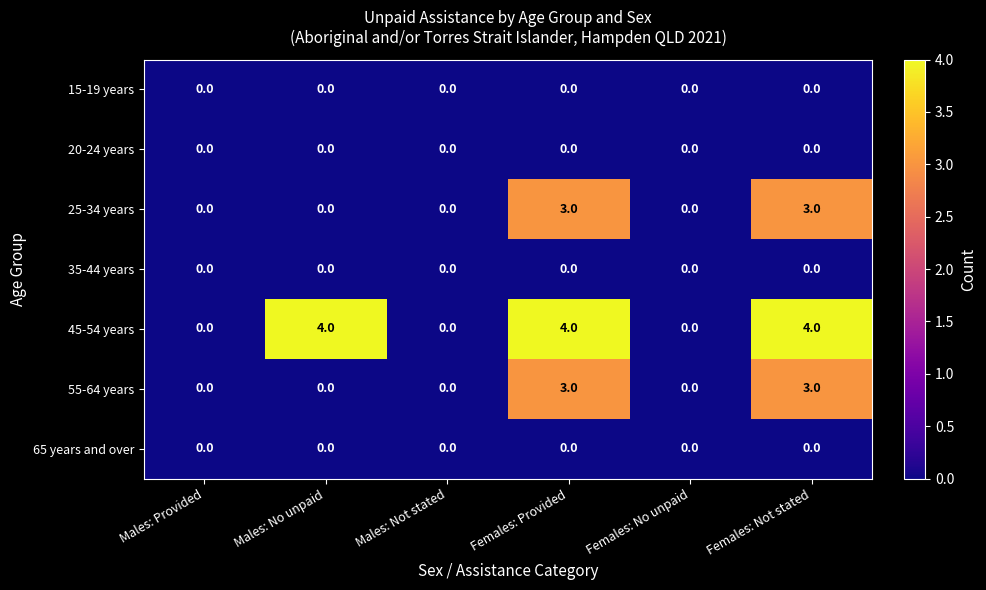

At how many categories does at least one series exceed 2?

3